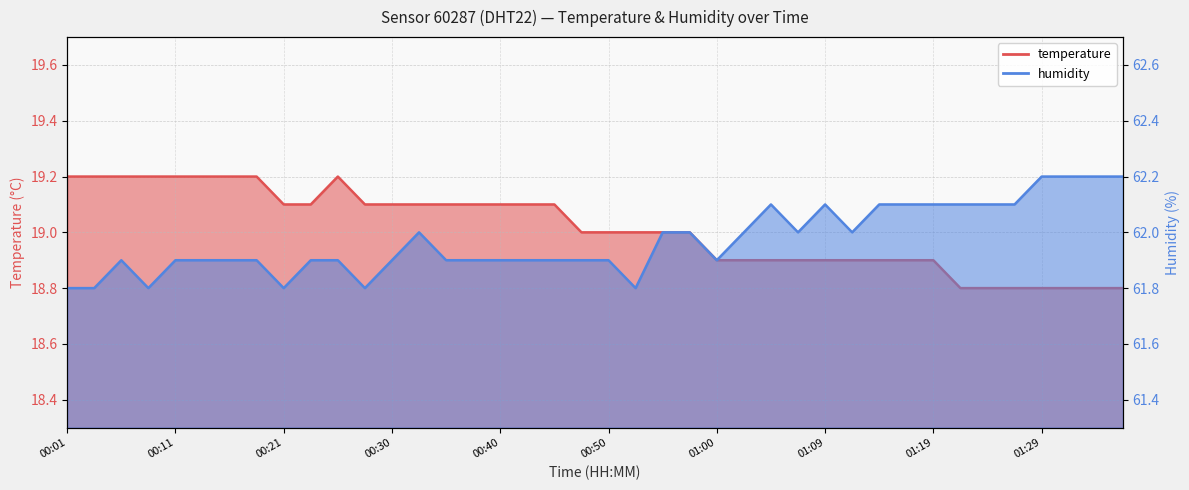

The value of humidity at 01:07 is 62.0. True or false?

True